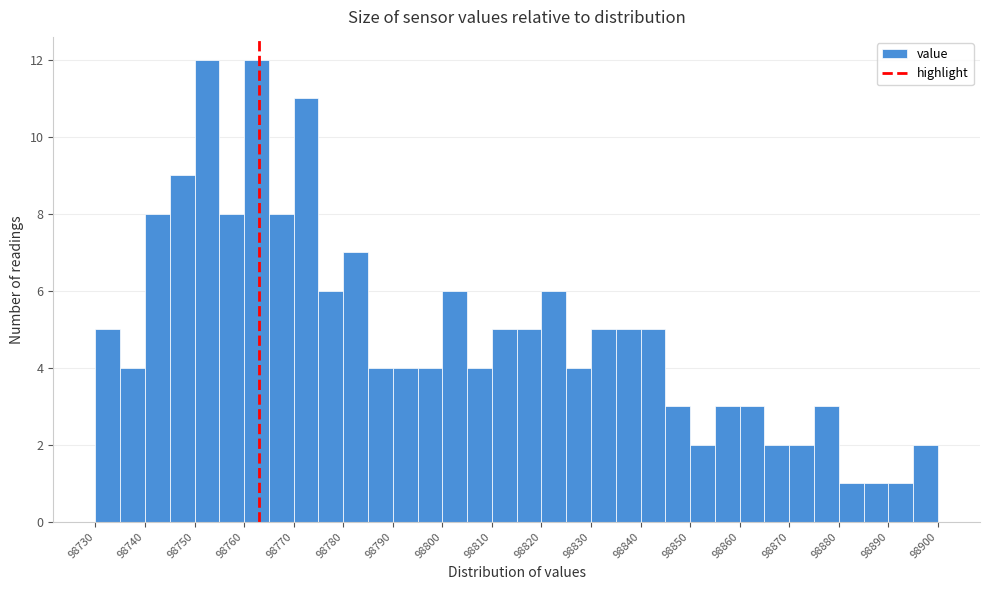

Reading left to right, transcribe this chart: for each bar, give the range it covers on the x-axis and its height. The values are not printed on the chart, so give them approximately, as read against the axis.

98730 to 98735: 5
98735 to 98740: 4
98740 to 98745: 8
98745 to 98750: 9
98750 to 98755: 12
98755 to 98760: 8
98760 to 98765: 12
98765 to 98770: 8
98770 to 98775: 11
98775 to 98780: 6
98780 to 98785: 7
98785 to 98790: 4
98790 to 98795: 4
98795 to 98800: 4
98800 to 98805: 6
98805 to 98810: 4
98810 to 98815: 5
98815 to 98820: 5
98820 to 98825: 6
98825 to 98830: 4
98830 to 98835: 5
98835 to 98840: 5
98840 to 98845: 5
98845 to 98850: 3
98850 to 98855: 2
98855 to 98860: 3
98860 to 98865: 3
98865 to 98870: 2
98870 to 98875: 2
98875 to 98880: 3
98880 to 98885: 1
98885 to 98890: 1
98890 to 98895: 1
98895 to 98900: 2